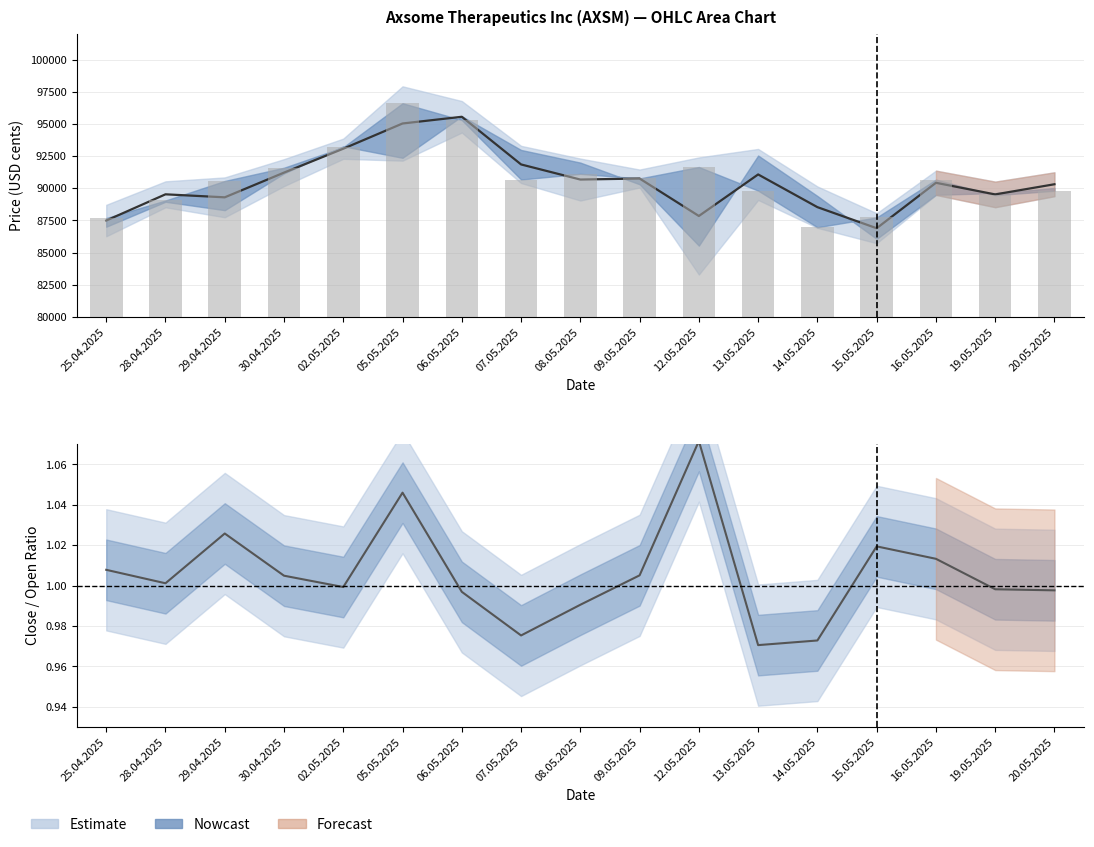

True or false: the data shows 46848 at 06.05.2025.

False